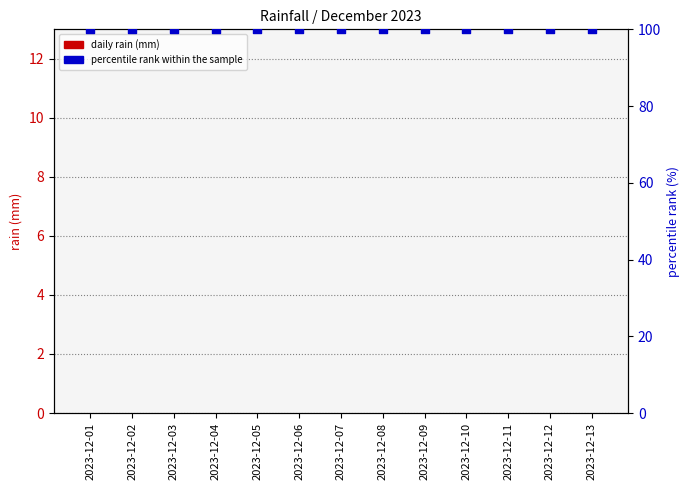

What is the total value across all series at 2023-12-11?

100